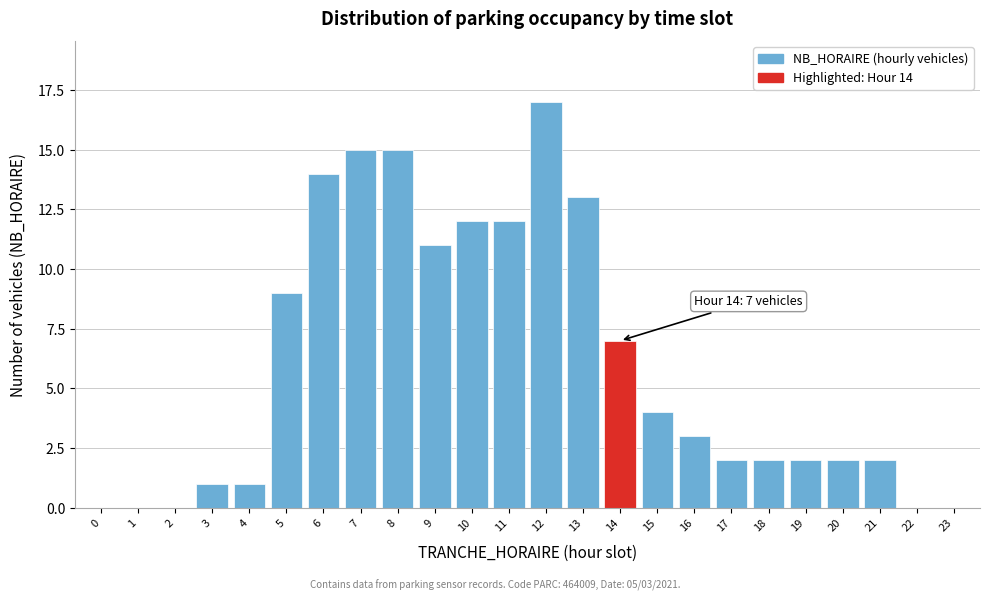

Reading left to right, what are all the values shown in this chart?

0=0	1=0	2=0	3=1	4=1	5=9	6=14	7=15	8=15	9=11	10=12	11=12	12=17	13=13	14=7	15=4	16=3	17=2	18=2	19=2	20=2	21=2	22=0	23=0